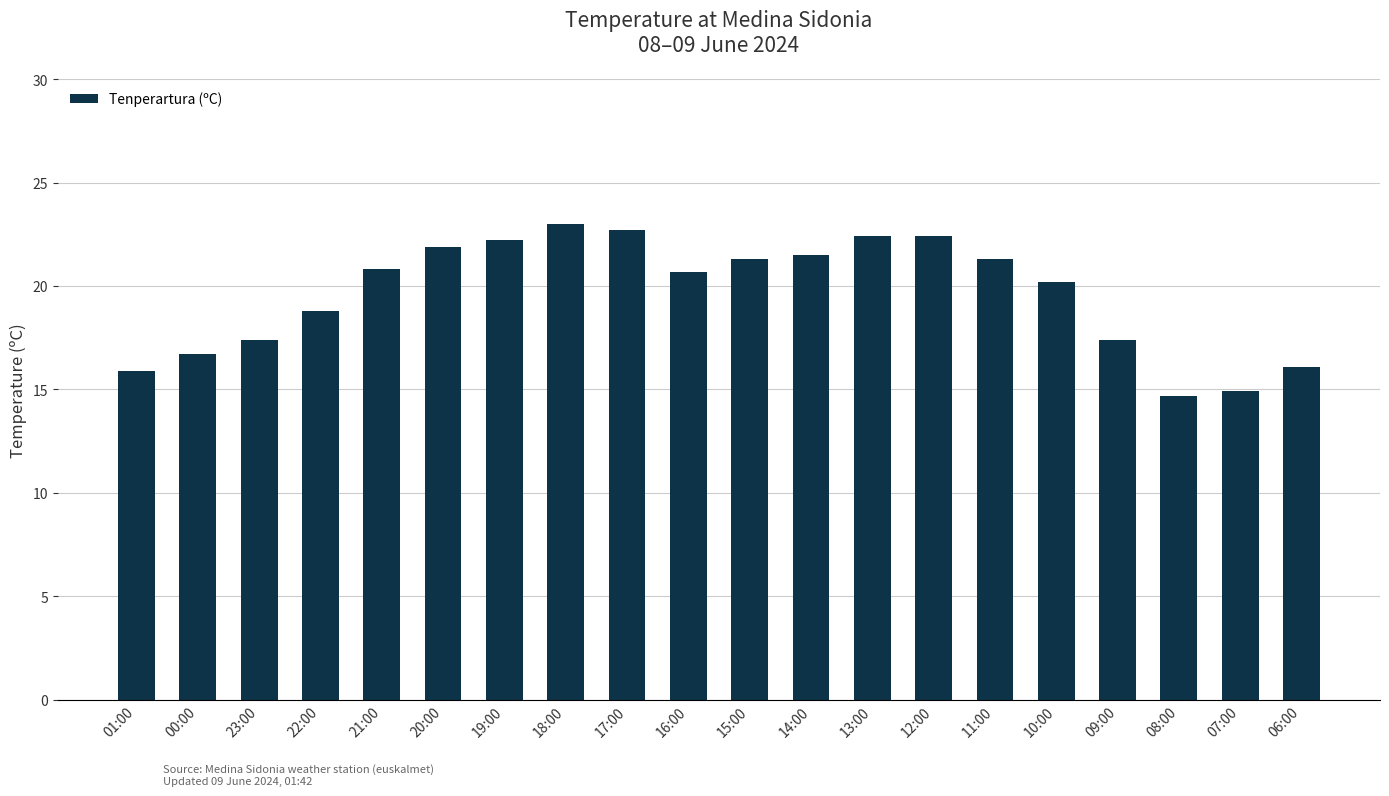

At which label does the data first exceed 20?

21:00